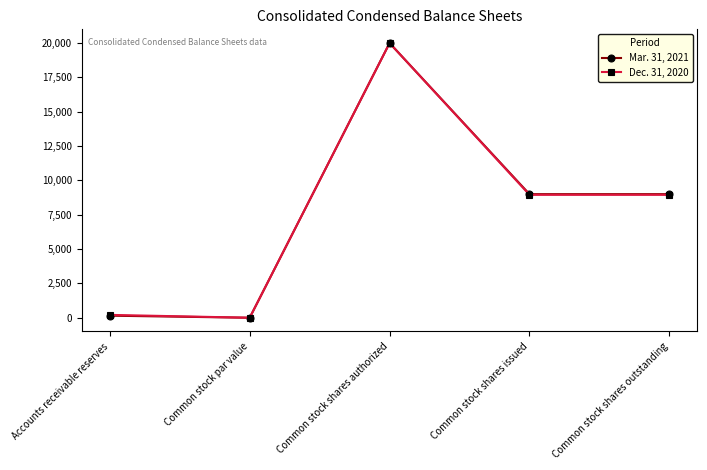

What is the label of the 3rd point from the left?

Common stock shares authorized